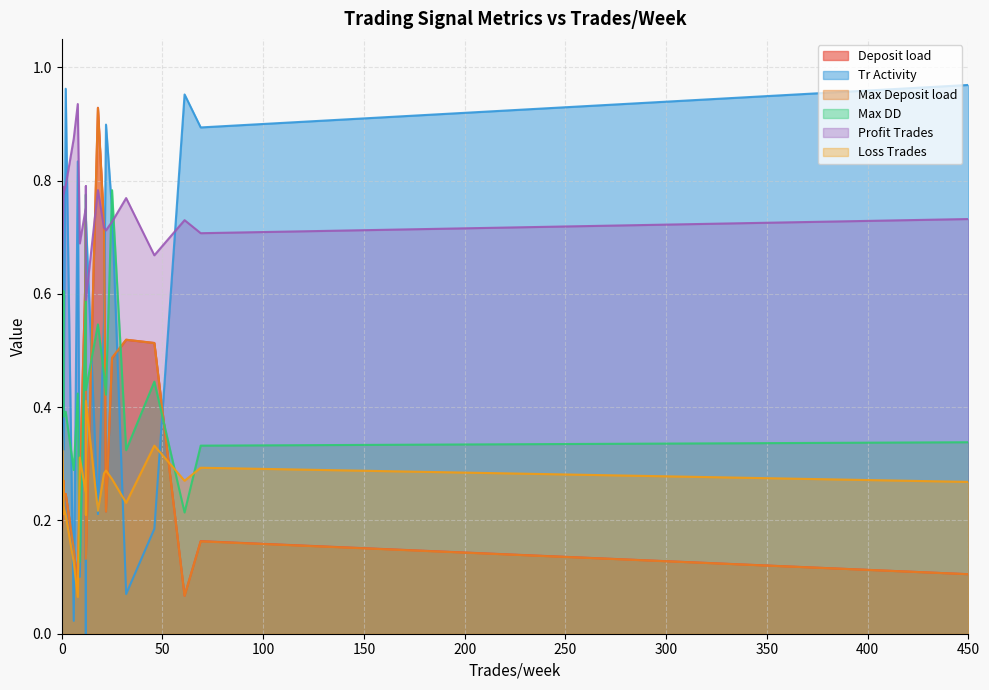

Count the number of categories in the chart.

20